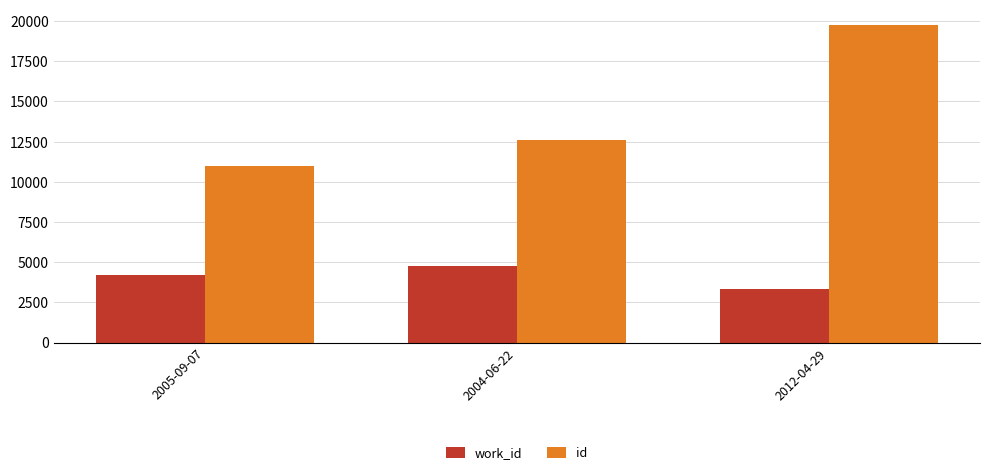

What is the value of the work_id bar at the 2nd from the left?

4752